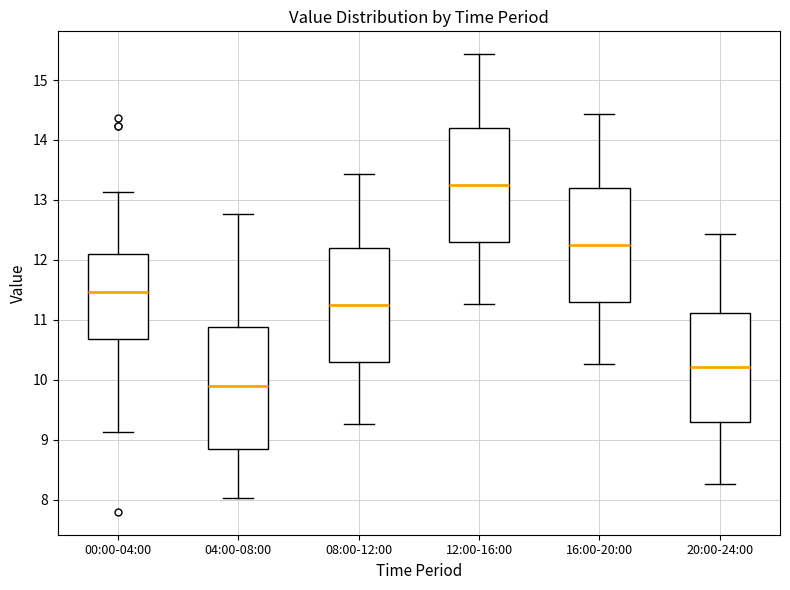

Where does the upper whisker of the box for 20:00-24:00 end on the y-axis? The values are not printed on the chart, so give them approximately, as read against the axis.

12.4